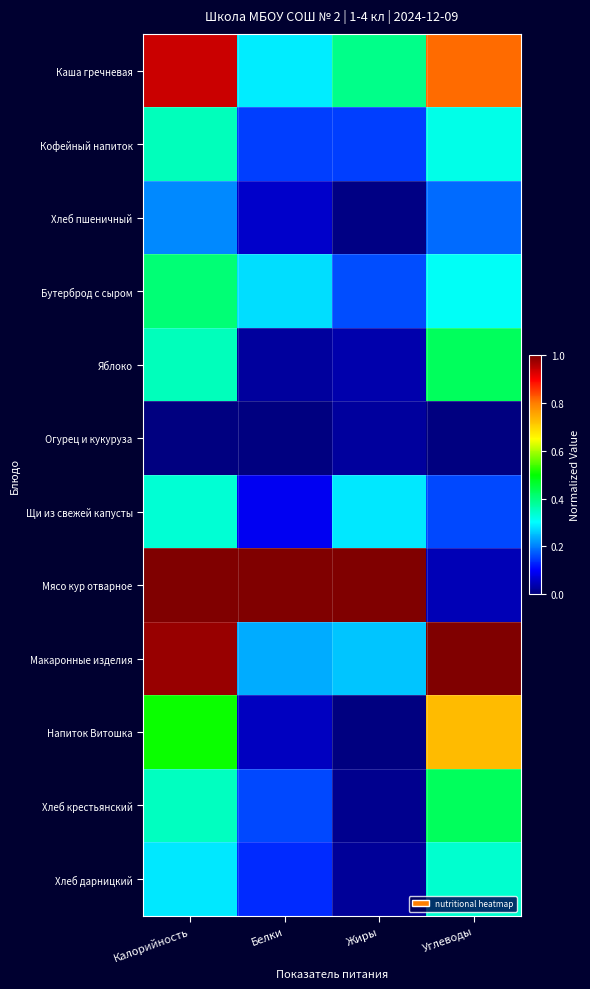

How many distinct data groups are displayed?

12